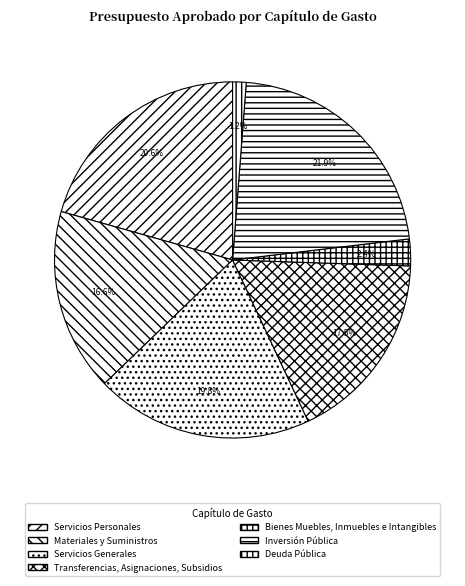

Approximately how many times larger is the value at Materiales y Suministros compared to Servicios Personales?

0.8